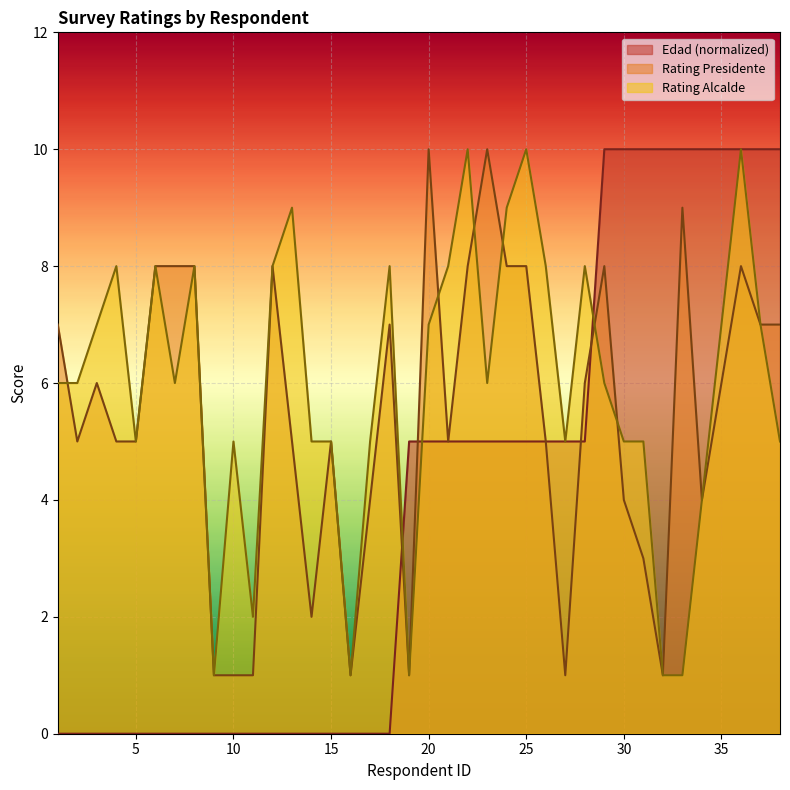

Reading left to right, what are all the values shown in this chart?

Edad: 0	0	0	0	0	0	0	0	0	0	0	0	0	0	0	0	0	0	5	5	5	5	5	5	5	5	5	5	10	10	10	10	10	10	10	10	10	10
Rating Presidente: 7	5	6	5	5	8	8	8	1	1	1	8	5	2	5	1	4	7	1	10	5	8	10	8	8	5	1	6	8	4	3	1	9	4	6	8	7	7
Rating Alcalde: 6	6	7	8	5	8	6	8	1	5	2	8	9	5	5	1	5	8	1	7	8	10	6	9	10	8	5	8	6	5	5	1	1	4	7	10	7	5